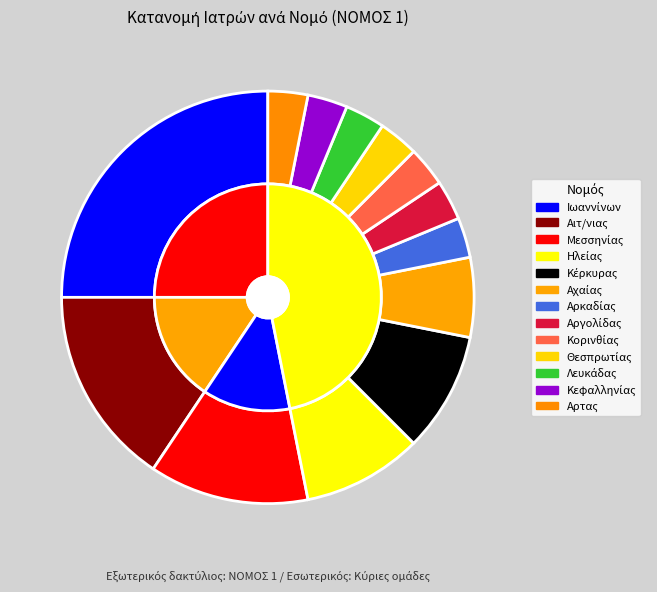

To the nearest percent, what portion does Αρτας represent?

3%